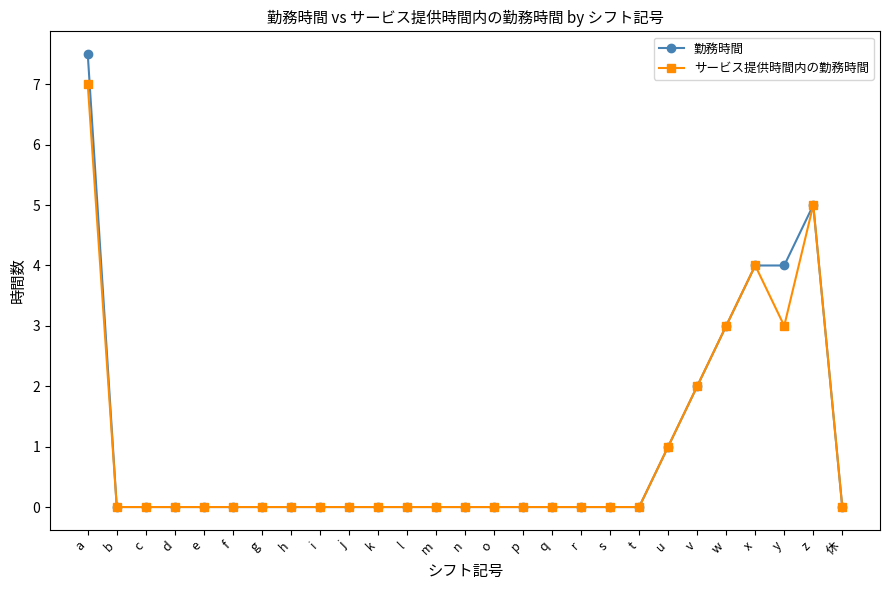

Does the chart have visible grid lines?

No